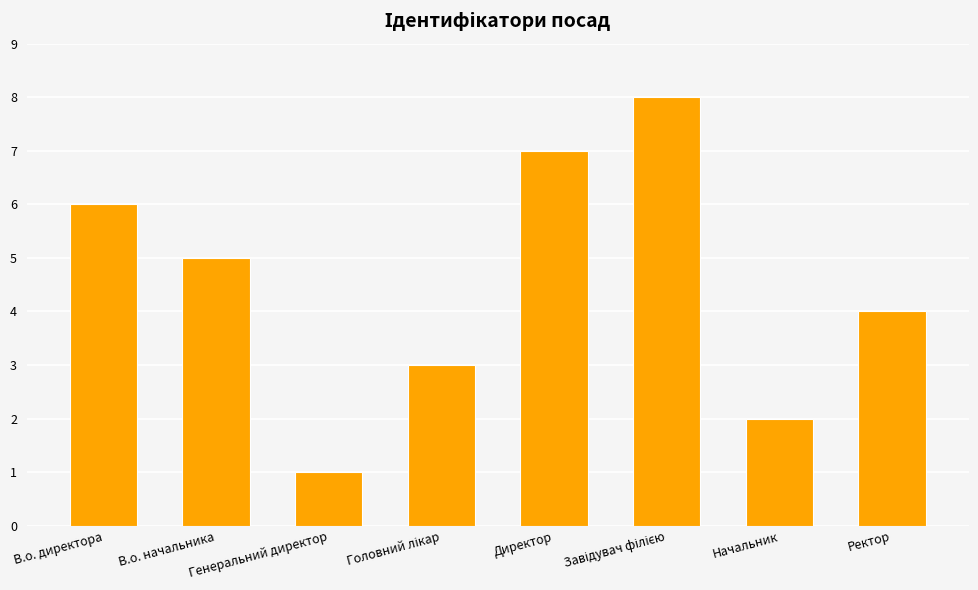

Which category has the lowest value across all series?

Генеральний директор